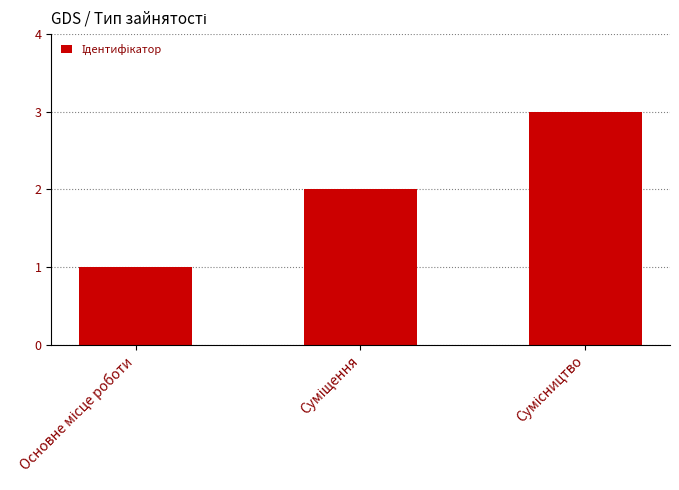

What is the maximum value shown in the chart?

3